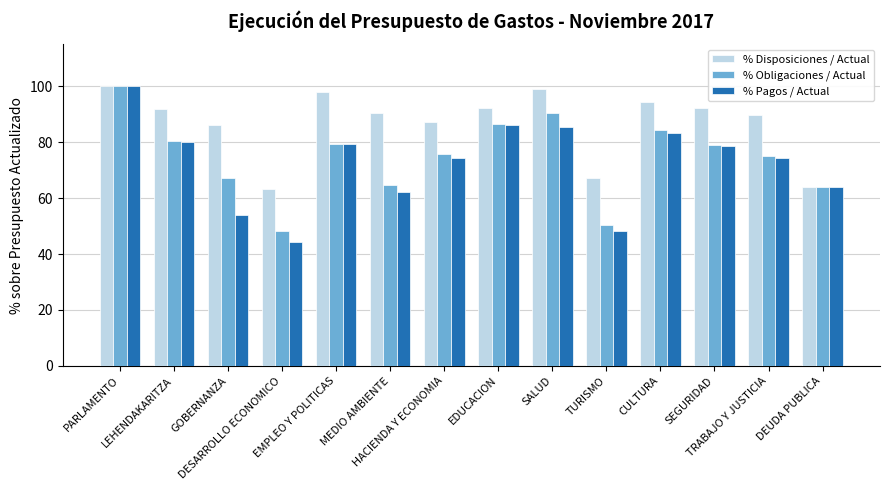

What is the sum of the % Pagos / Actual values at GOBERNANZA and HACIENDA Y ECONOMIA?

128.2